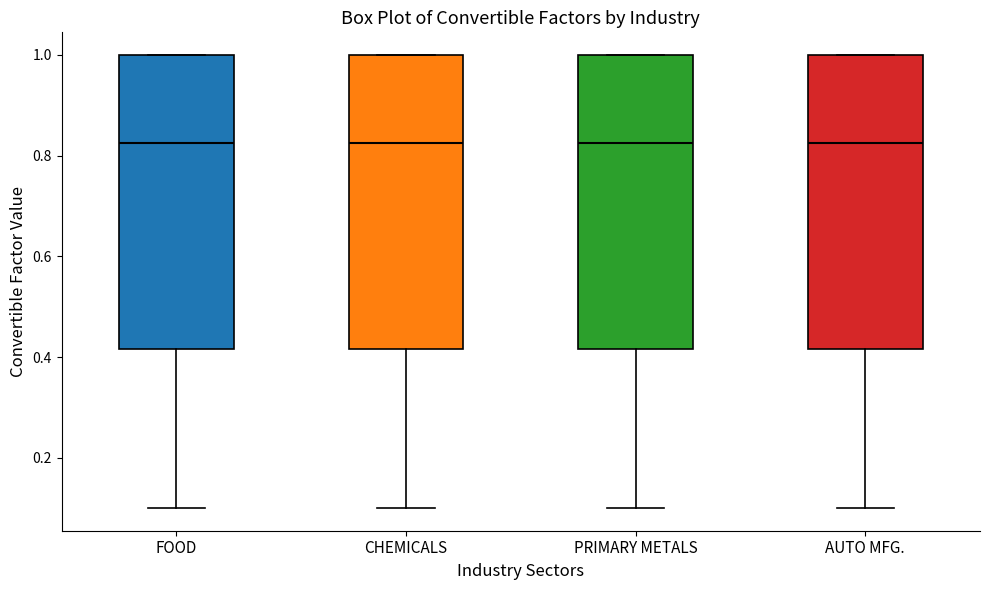

Reading left to right, read every box against the y-axis: the position of its median line, the range the box covers, and the ends of its whiskers. The values are not printed on the chart, so give them approximately, as read against the axis.

FOOD: median 0.82, box 0.42 to 1.00, whiskers 0.10 to 1.00
CHEMICALS: median 0.82, box 0.42 to 1.00, whiskers 0.10 to 1.00
PRIMARY METALS: median 0.82, box 0.42 to 1.00, whiskers 0.10 to 1.00
AUTO MFG.: median 0.82, box 0.42 to 1.00, whiskers 0.10 to 1.00